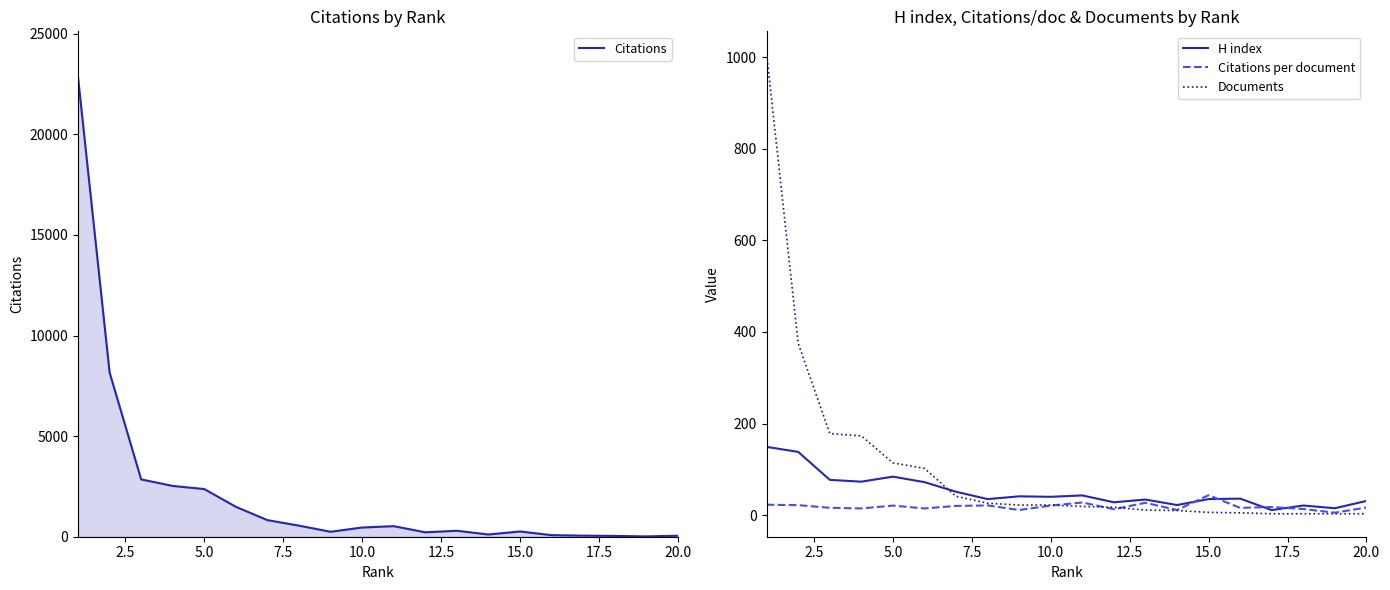

Is the value of Citations at 10 greater than the value of Citations per document at 5.0?

Yes